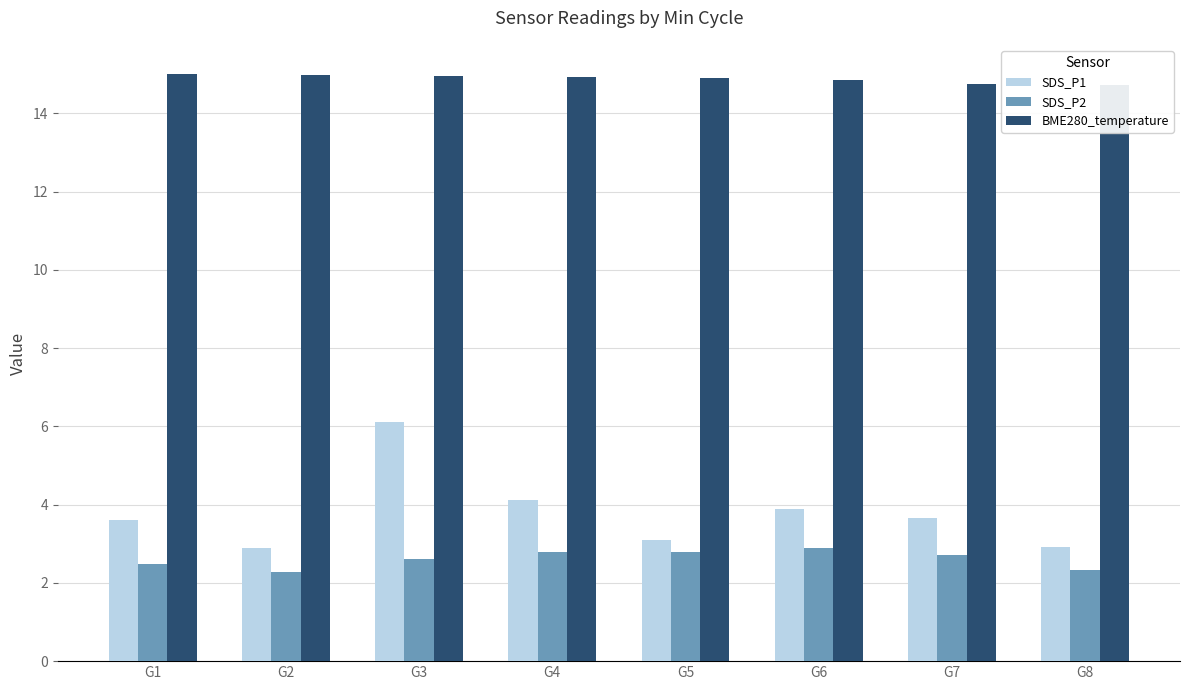

Rank the categories by BME280_temperature value from lowest to highest.

G8, G7, G6, G5, G4, G3, G2, G1